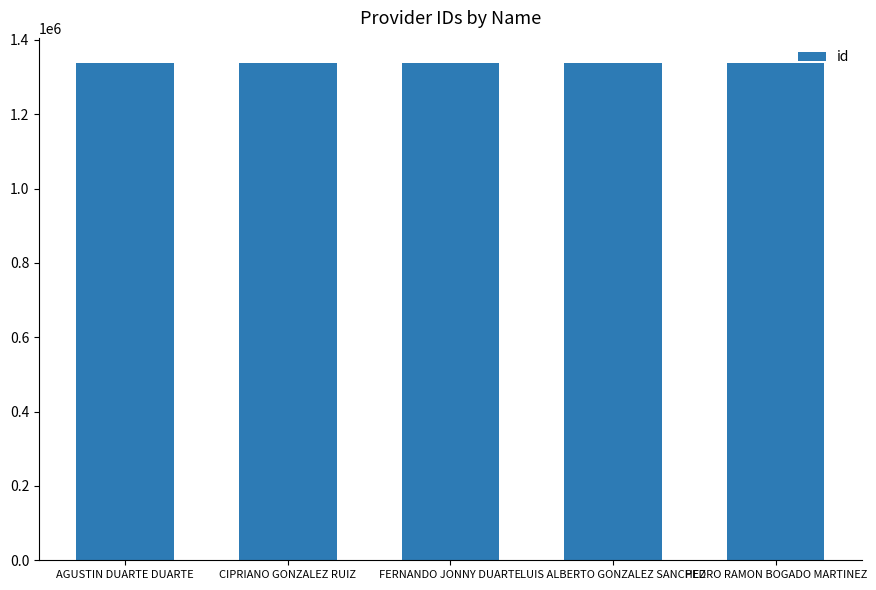

What is the change in value from AGUSTIN DUARTE DUARTE to CIPRIANO GONZALEZ RUIZ?

+4